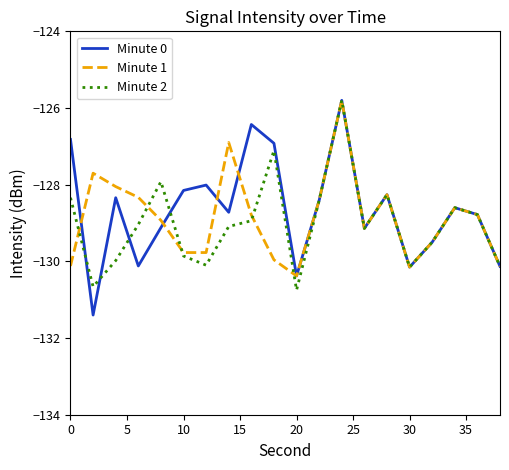

What is the maximum value shown in the chart?

-125.8